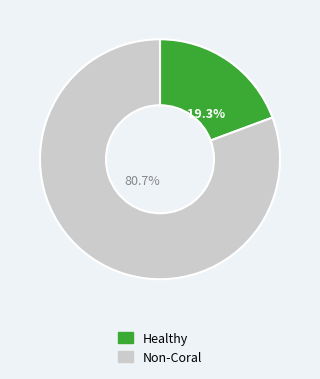

How many slices are in this pie chart?

2